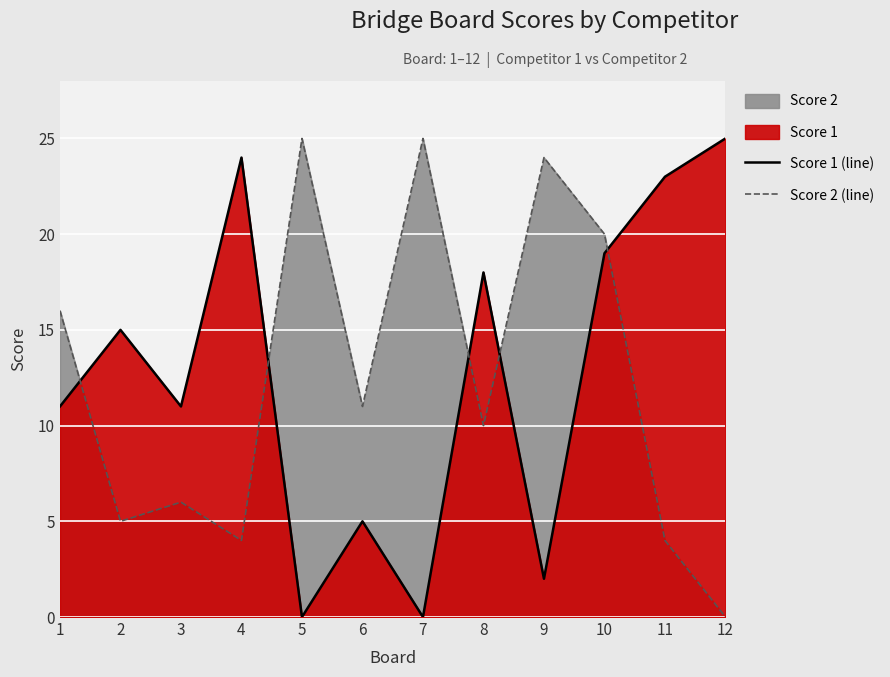

Reading right to left, what are all the values shown in this chart?

Score 1 (line): 25	23	19	2	18	0	5	0	24	11	15	11
Score 2 (line): 0	4	20	24	10	25	11	25	4	6	5	16